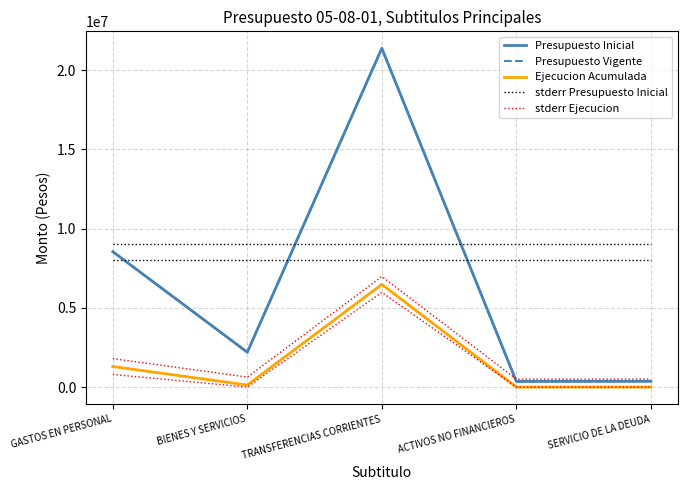

What position from the left is SERVICIO DE LA DEUDA?

5